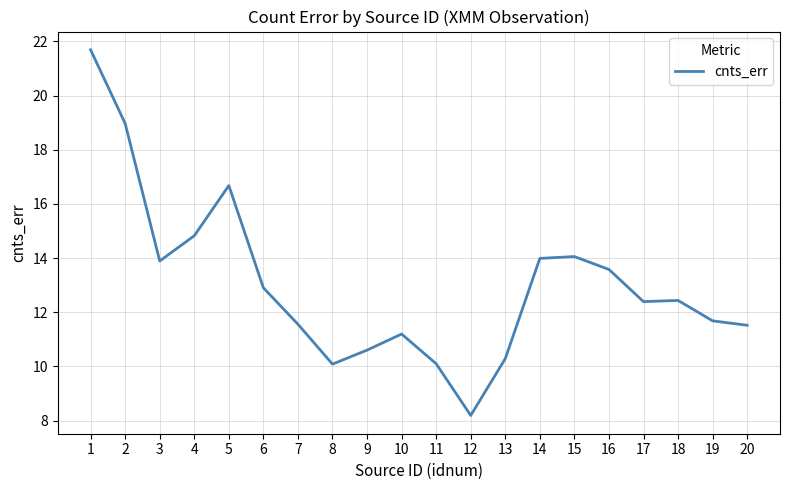

Between 7 and 18, which is larger?

18